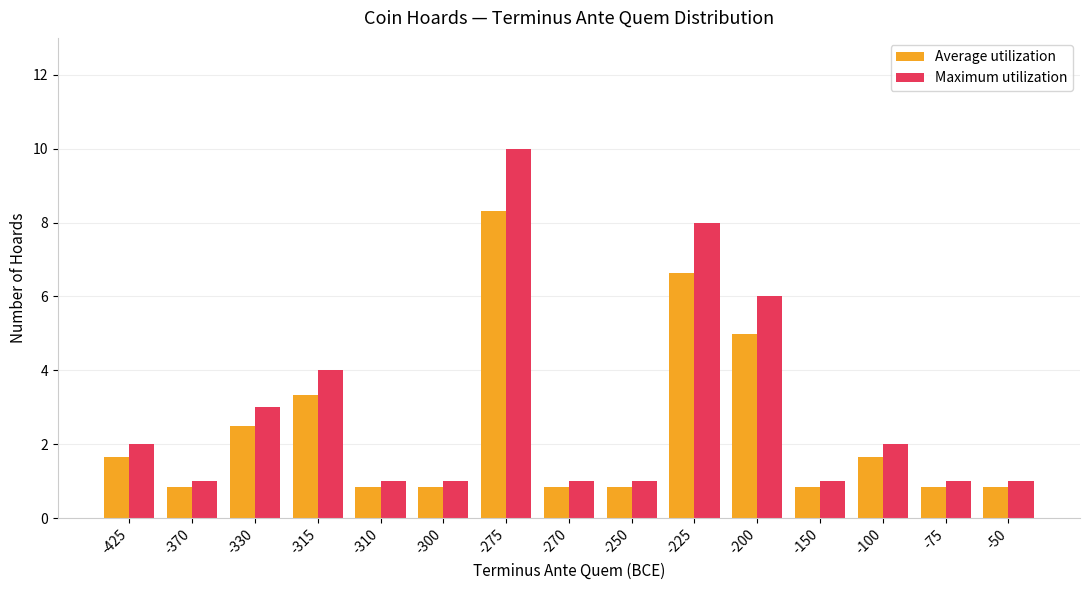

What is the spread (max minus min) of values at -310?

0.2